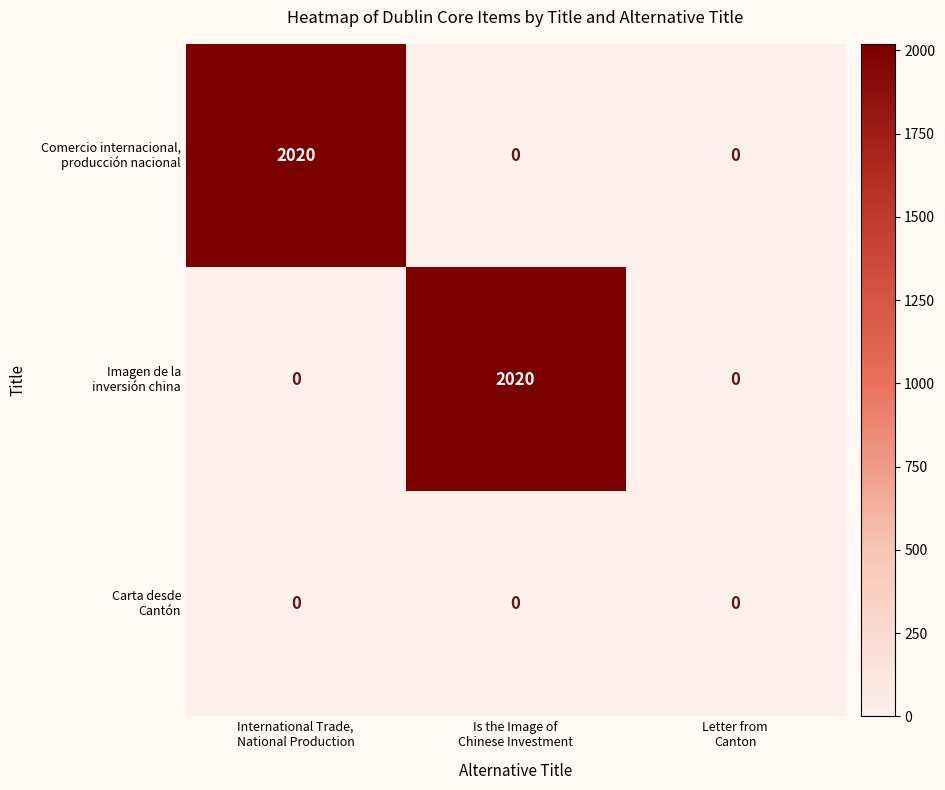

What is the maximum value shown in the chart?

2020